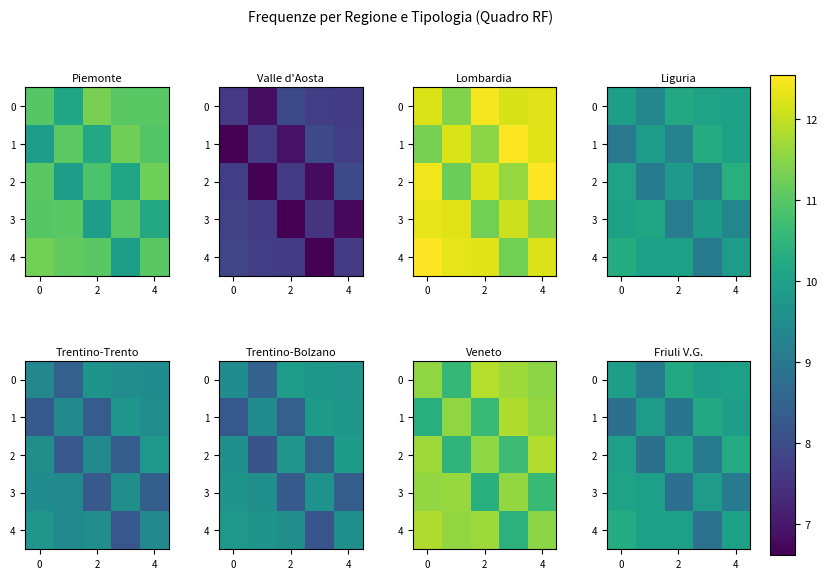

Is it true that row_4 equals 2.9 at −2?

False